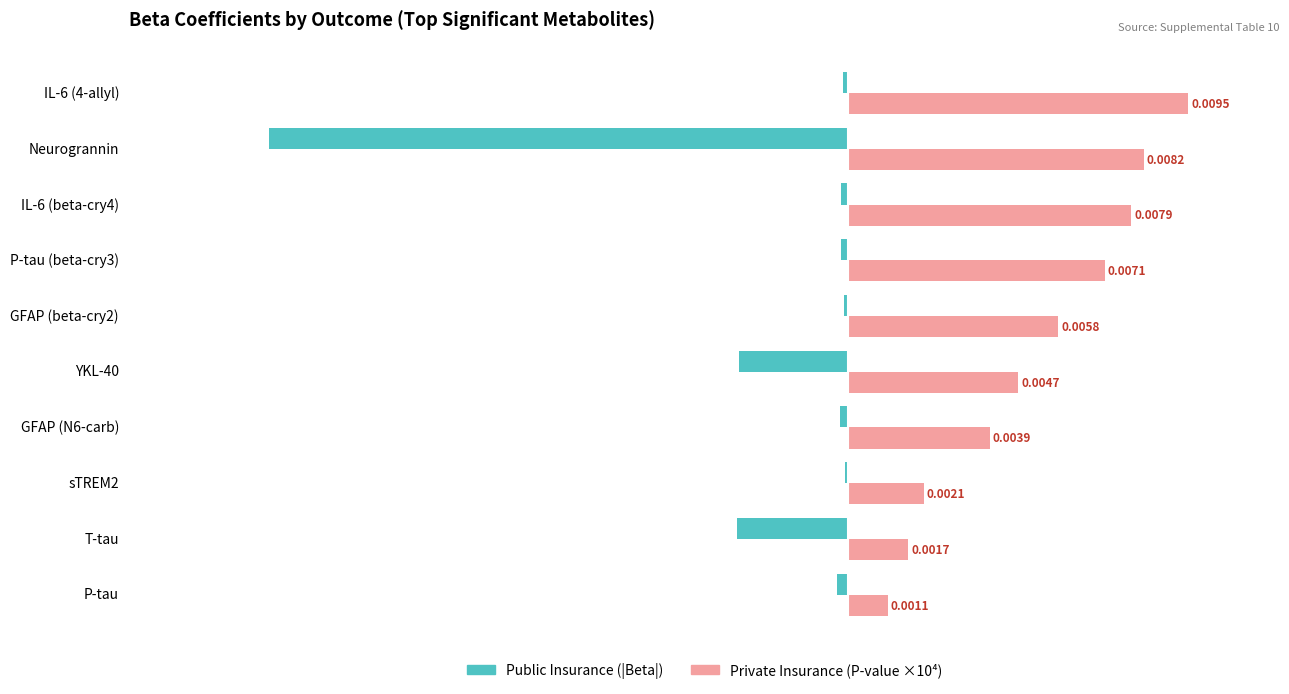

Does the chart contain stacked bars?

No